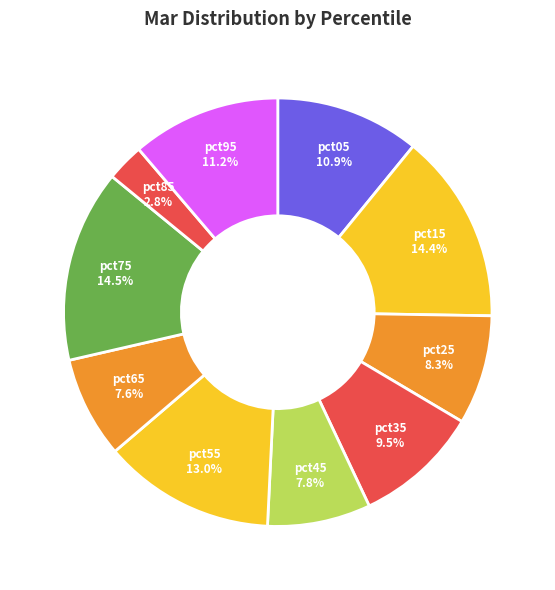

To the nearest percent, what is the difference between the largest and smallest slice percentages?

12%